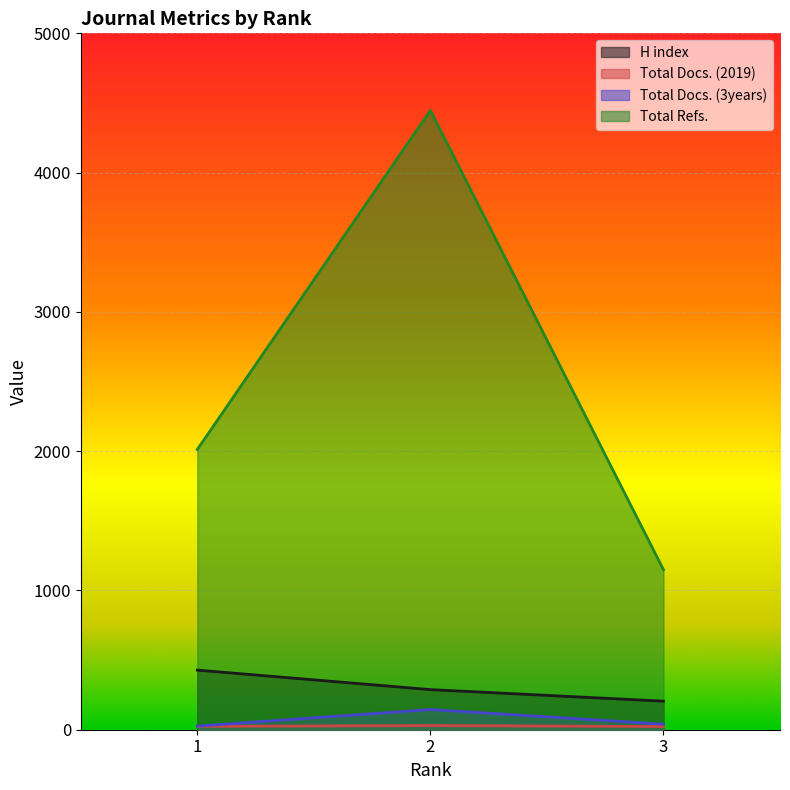

At which label does H index first exceed 288?

1